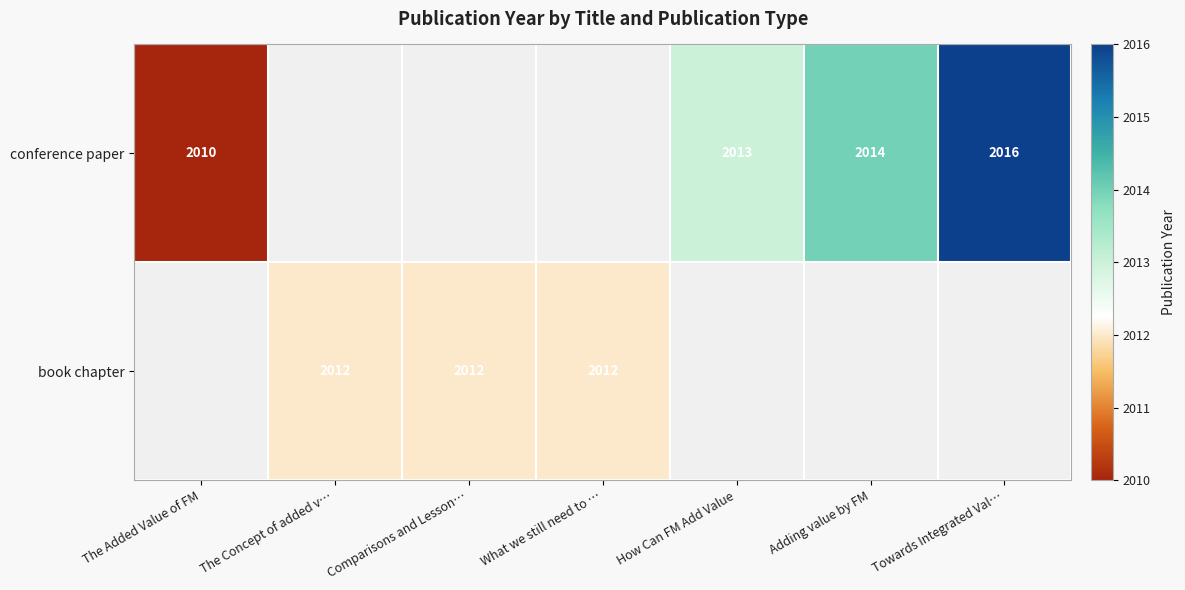

What is the sum of the book chapter values at What we still need to … and Comparisons and Lesson…?

4024